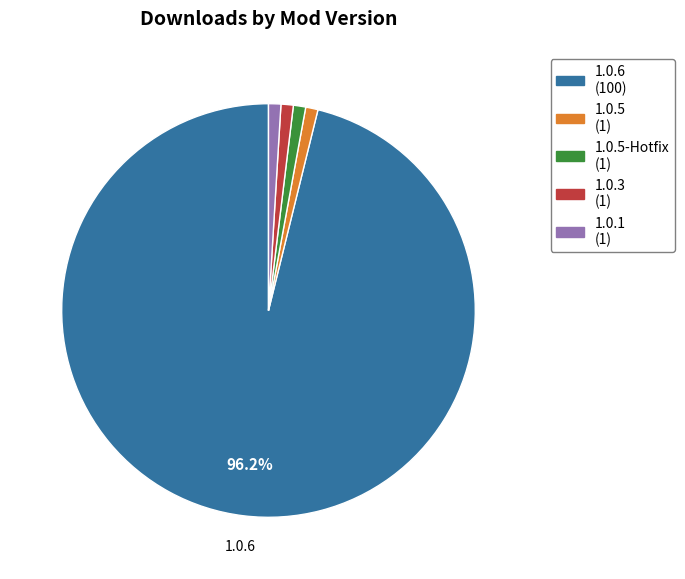

Which category accounts for the majority?

1.0.6 (100)